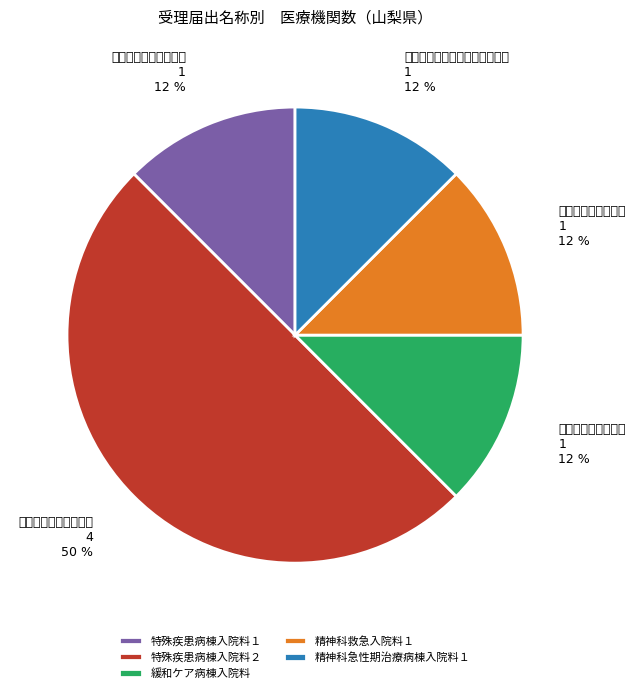

Count the number of slices in the pie.

5